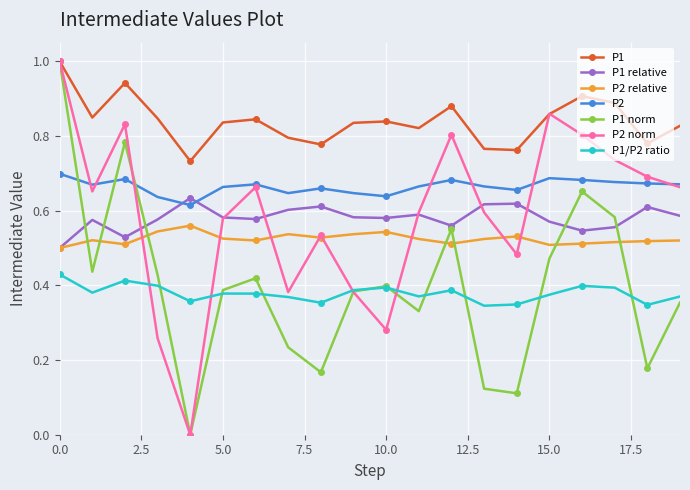

How many P1 values are between 0 and 1?

20